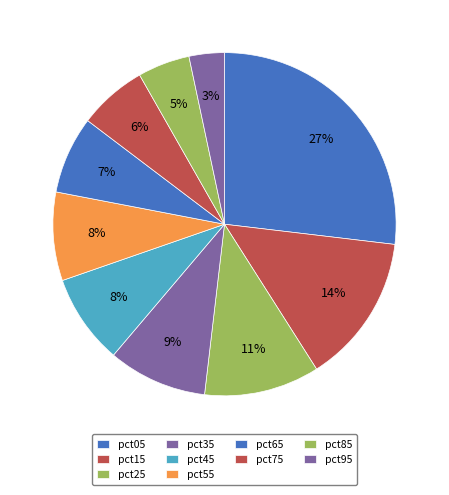

How many segments does this pie chart have?

10